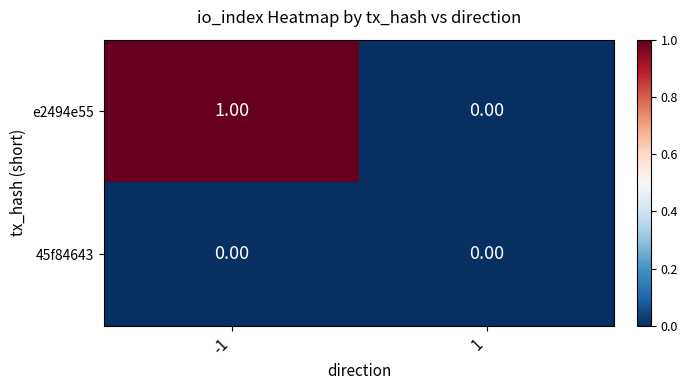

Which series has the largest range (max minus min)?

e2494e55